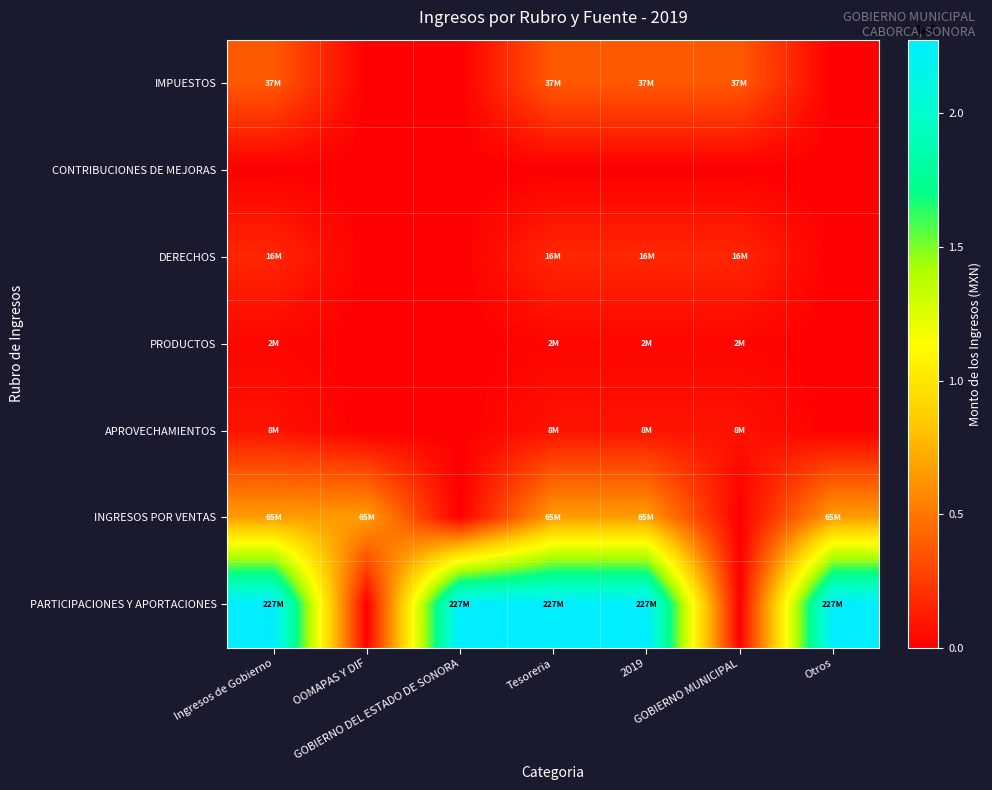

Reading left to right, extract all data points from this chart.

IMPUESTOS: Ingresos de Gobierno=37679901	OOMAPAS Y DIF=0	GOBIERNO DEL ESTADO DE SONORA=0	Tesoreria=37679901	2019=37679901	GOBIERNO MUNICIPAL=37679901	Otros=0
CONTRIBUCIONES DE MEJORAS: Ingresos de Gobierno=0	OOMAPAS Y DIF=0	GOBIERNO DEL ESTADO DE SONORA=0	Tesoreria=0	2019=0	GOBIERNO MUNICIPAL=0	Otros=0
DERECHOS: Ingresos de Gobierno=16568641	OOMAPAS Y DIF=0	GOBIERNO DEL ESTADO DE SONORA=0	Tesoreria=16568641	2019=16568641	GOBIERNO MUNICIPAL=16568641	Otros=0
PRODUCTOS: Ingresos de Gobierno=2842167	OOMAPAS Y DIF=0	GOBIERNO DEL ESTADO DE SONORA=0	Tesoreria=2842167	2019=2842167	GOBIERNO MUNICIPAL=2842167	Otros=0
APROVECHAMIENTOS: Ingresos de Gobierno=8288248	OOMAPAS Y DIF=0	GOBIERNO DEL ESTADO DE SONORA=0	Tesoreria=8288248	2019=8288248	GOBIERNO MUNICIPAL=8288248	Otros=0
INGRESOS POR VENTAS: Ingresos de Gobierno=65985176	OOMAPAS Y DIF=65985176	GOBIERNO DEL ESTADO DE SONORA=0	Tesoreria=65985176	2019=65985176	GOBIERNO MUNICIPAL=0	Otros=65985176
PARTICIPACIONES Y APORTACIONES: Ingresos de Gobierno=227583734	OOMAPAS Y DIF=0	GOBIERNO DEL ESTADO DE SONORA=227583734	Tesoreria=227583734	2019=227583734	GOBIERNO MUNICIPAL=0	Otros=227583734